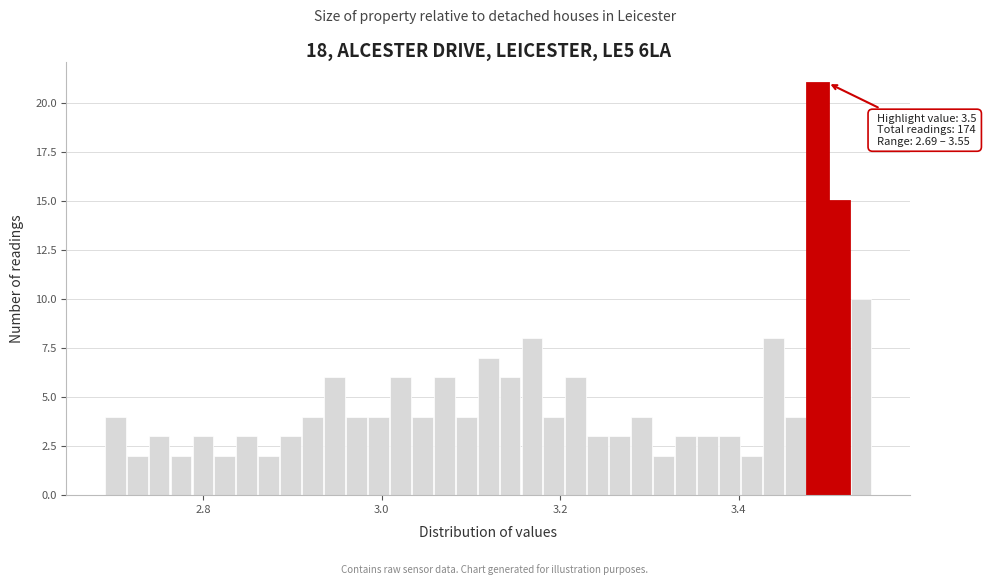

Read against the x-axis, roughly where is the centre of the tallest bar?

3.48